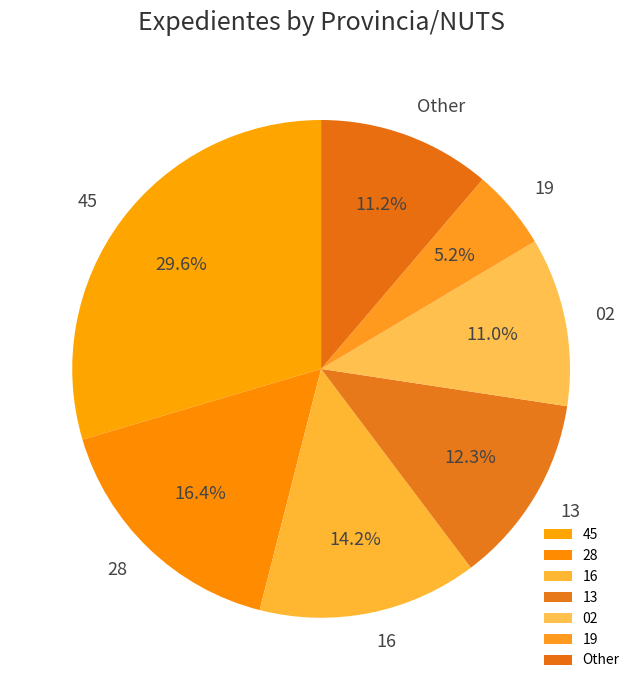

Does 16 represent more than half of the total?

No